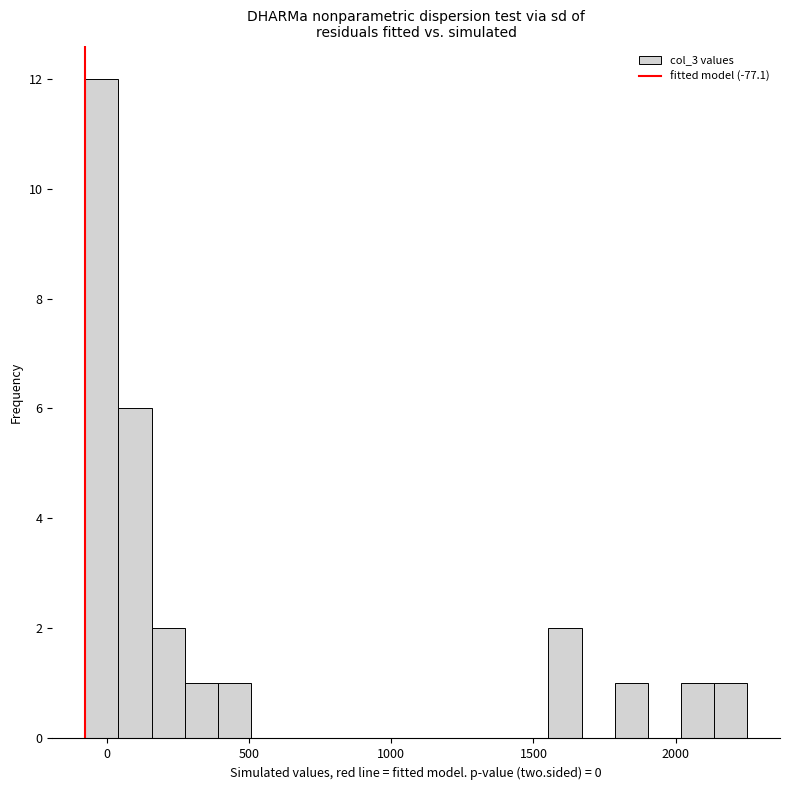

Around what value on the x-axis is the tallest bar? Give the approximate position of its centre, as read against the axis.

0